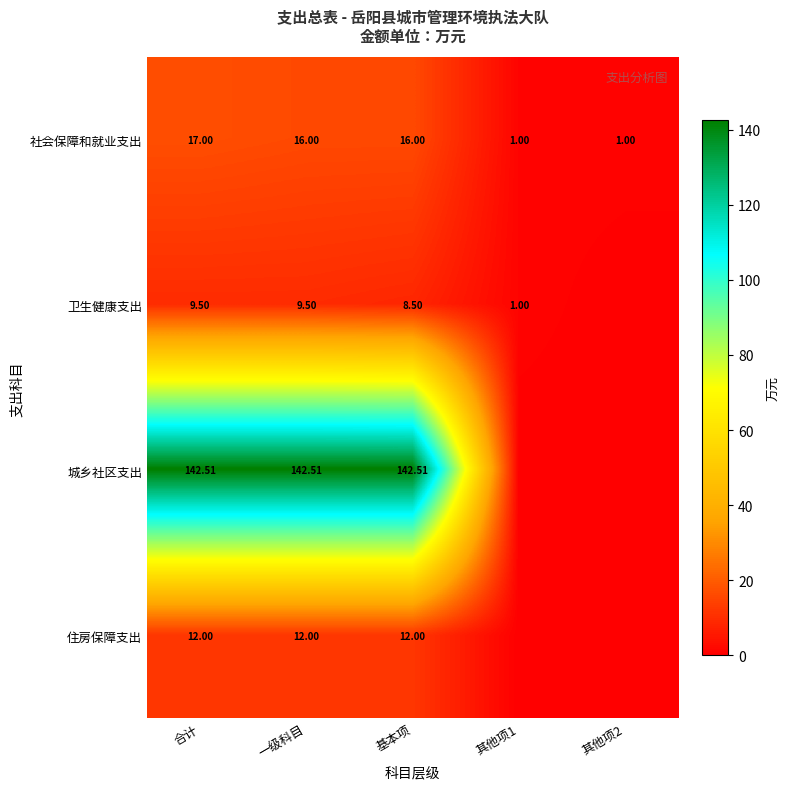

Is the value of 卫生健康支出 at 合计 greater than the value of 社会保障和就业支出 at 其他项1?

Yes